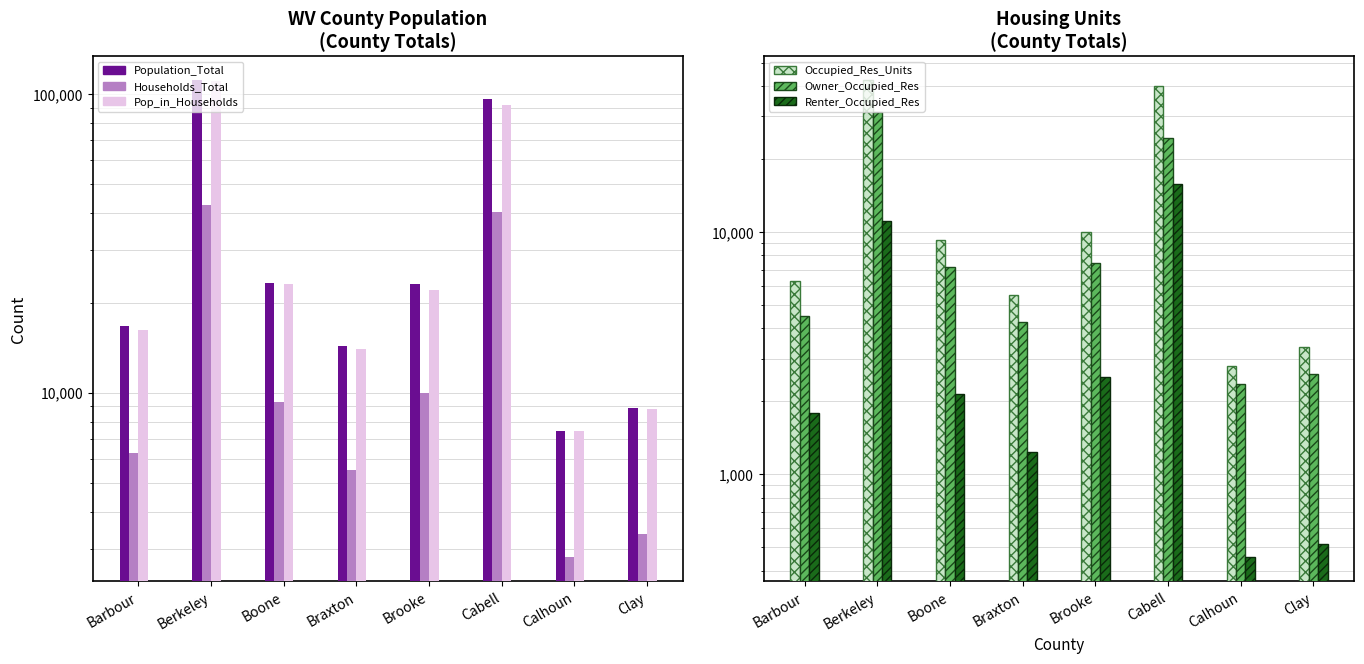

How many data points does each series have?

8